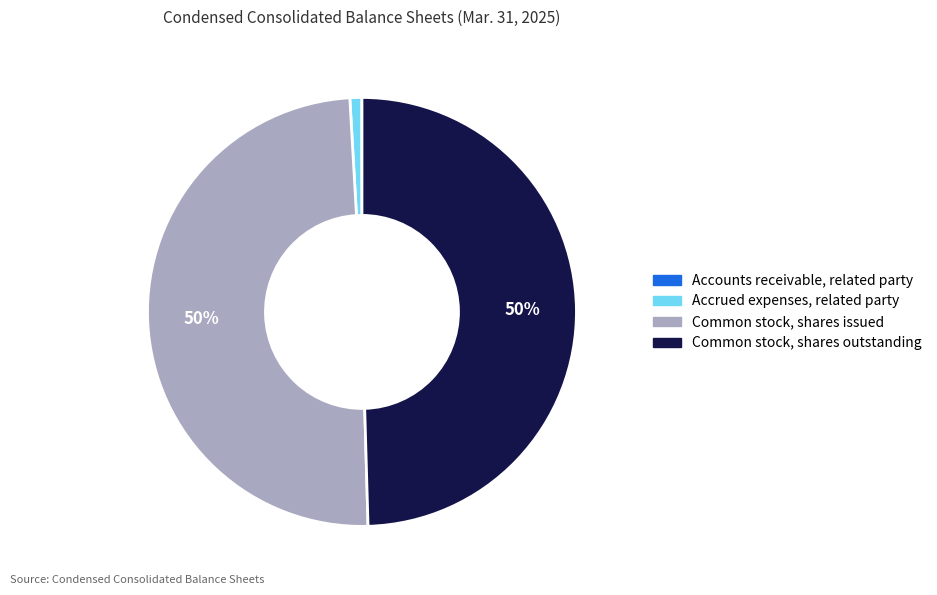

To the nearest percent, what is the combined percentage of Common stock, shares issued and Accrued expenses, related party?

50%